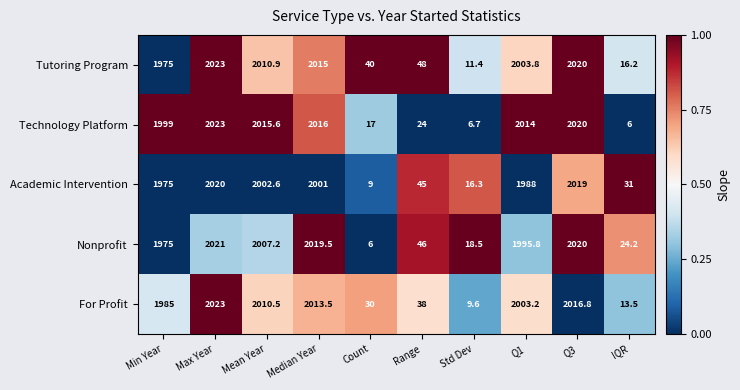

Read the Academic Intervention value at IQR.

31.0